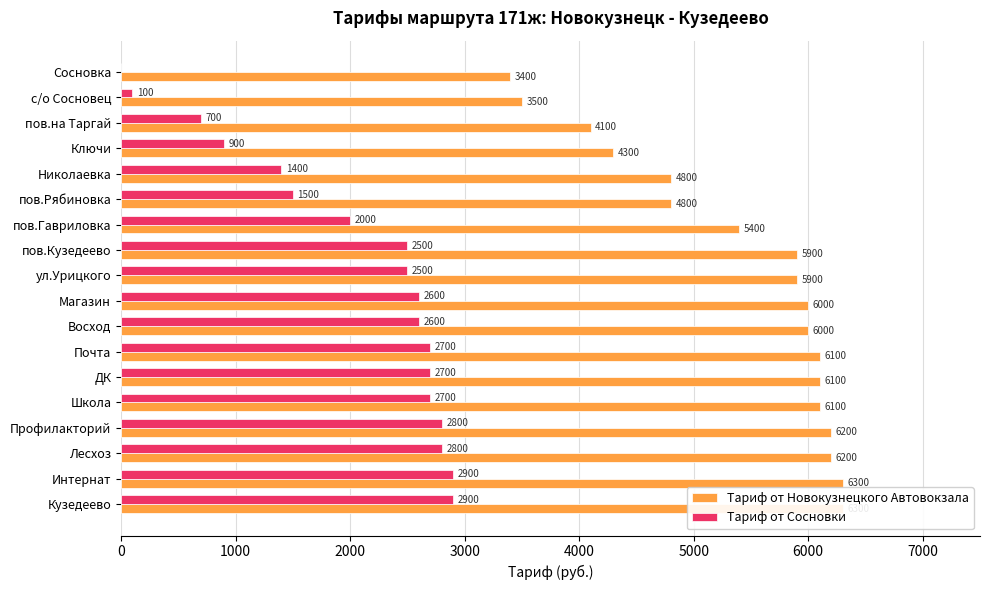

How many data points in Тариф от Сосновки are less than 2600?

9